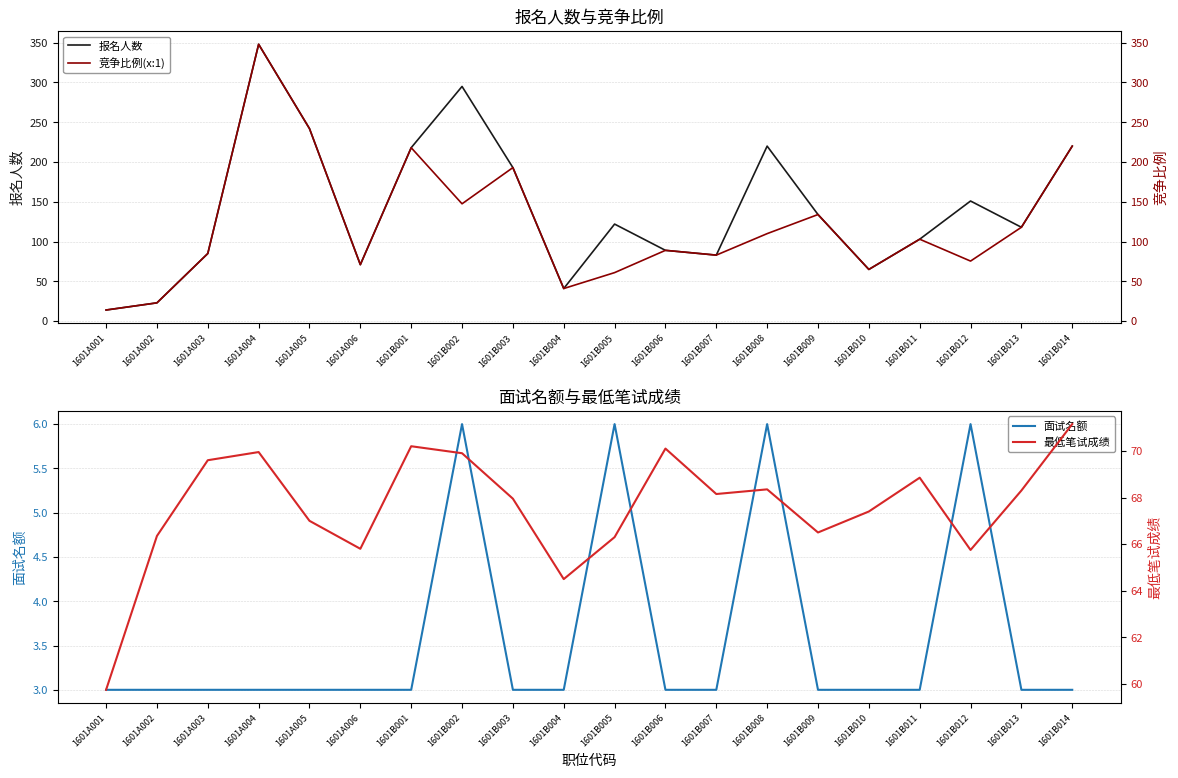

Between which two adjacent categories do 最低笔试成绩 and 竞争比例(x:1) first intersect?

1601A002 and 1601A003